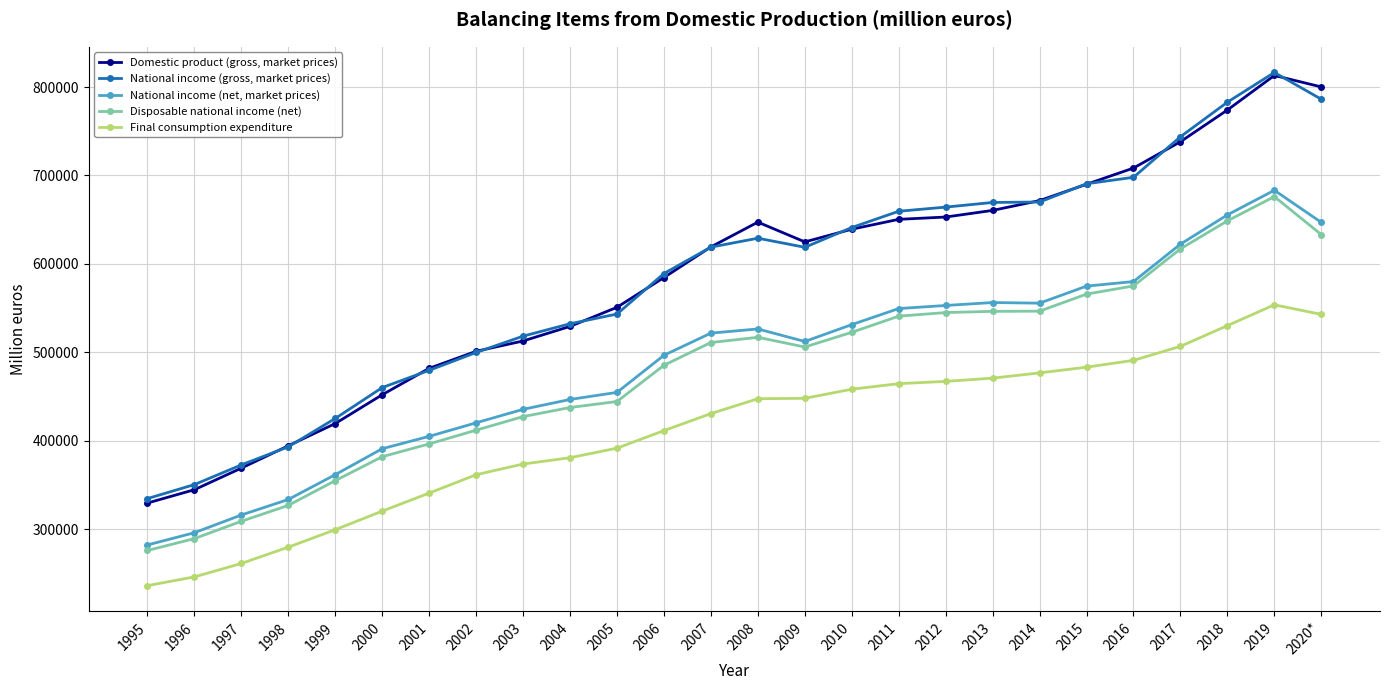

At 1997, list the series in order from smallest to largest.

Final consumption expenditure, Disposable national income (net), National income (net, market prices), Domestic product (gross, market prices), National income (gross, market prices)